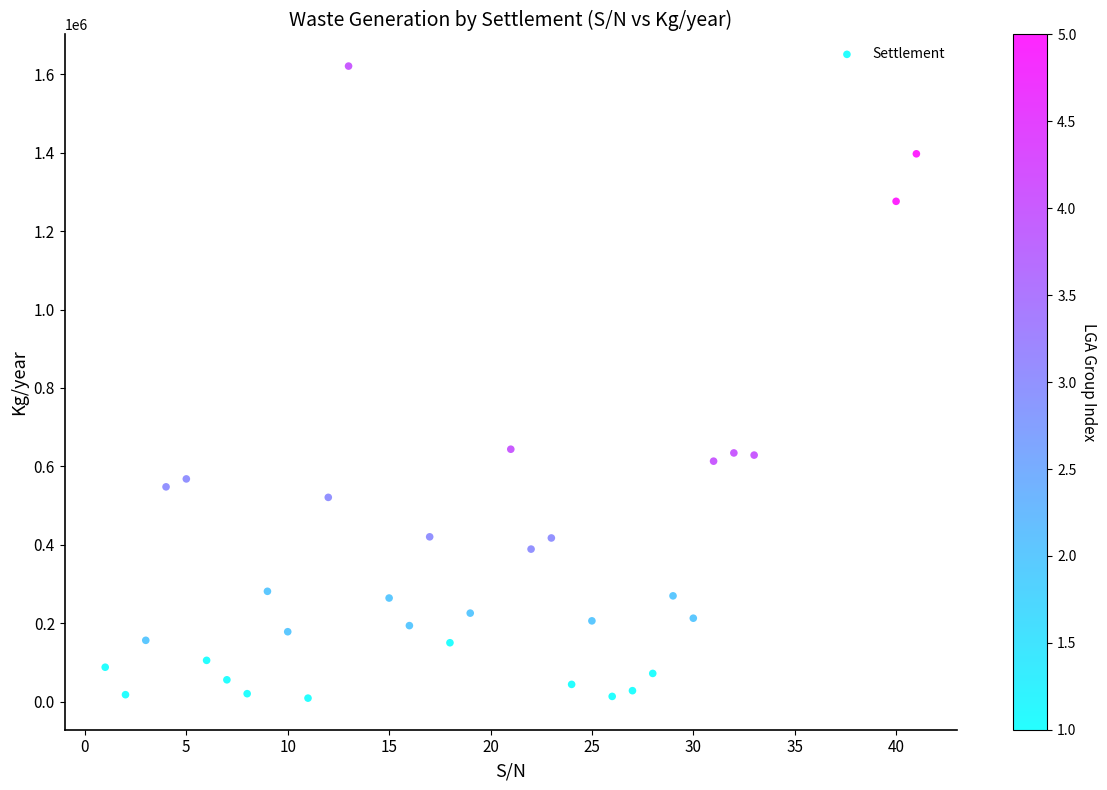

What is the range of Y values (max minus min)?

1612205.0